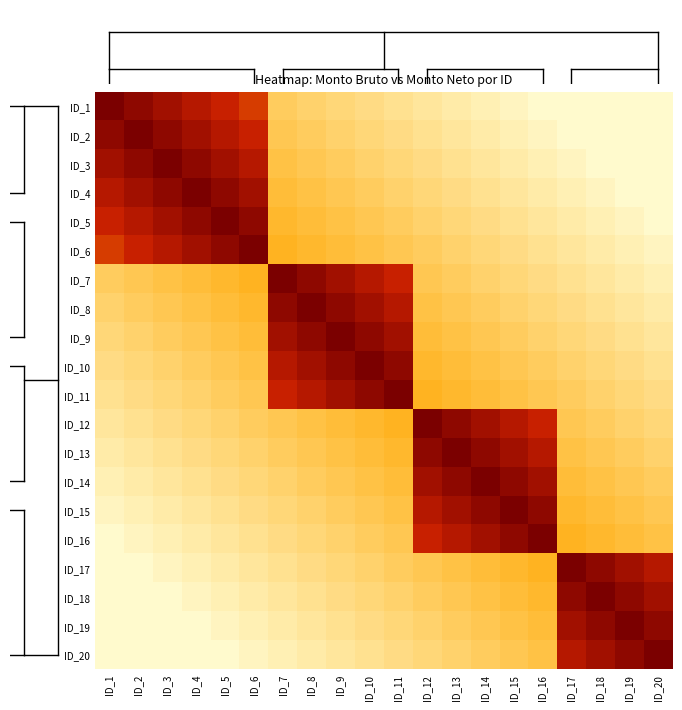

Reading right to left, transcribe all the data shown in this chart.

ID_1: ID_20=0.0	ID_19=0.0	ID_18=0.0	ID_17=0.0	ID_16=0.0	ID_15=0.0	ID_14=0.0	ID_13=0.1	ID_12=0.1	ID_11=0.1	ID_10=0.1	ID_9=0.1	ID_8=0.2	ID_7=0.2	ID_6=0.6	ID_5=0.7	ID_4=0.8	ID_3=0.8	ID_2=0.9	ID_1=1.0
ID_2: ID_20=0.0	ID_19=0.0	ID_18=0.0	ID_17=0.0	ID_16=0.0	ID_15=0.0	ID_14=0.1	ID_13=0.1	ID_12=0.1	ID_11=0.1	ID_10=0.1	ID_9=0.2	ID_8=0.2	ID_7=0.2	ID_6=0.7	ID_5=0.8	ID_4=0.8	ID_3=0.9	ID_2=1.0	ID_1=0.9
ID_3: ID_20=0.0	ID_19=0.0	ID_18=0.0	ID_17=0.0	ID_16=0.0	ID_15=0.1	ID_14=0.1	ID_13=0.1	ID_12=0.1	ID_11=0.1	ID_10=0.2	ID_9=0.2	ID_8=0.2	ID_7=0.2	ID_6=0.8	ID_5=0.8	ID_4=0.9	ID_3=1.0	ID_2=0.9	ID_1=0.8
ID_4: ID_20=0.0	ID_19=0.0	ID_18=0.0	ID_17=0.0	ID_16=0.1	ID_15=0.1	ID_14=0.1	ID_13=0.1	ID_12=0.1	ID_11=0.2	ID_10=0.2	ID_9=0.2	ID_8=0.2	ID_7=0.2	ID_6=0.8	ID_5=0.9	ID_4=1.0	ID_3=0.9	ID_2=0.8	ID_1=0.8
ID_5: ID_20=0.0	ID_19=0.0	ID_18=0.0	ID_17=0.1	ID_16=0.1	ID_15=0.1	ID_14=0.1	ID_13=0.1	ID_12=0.2	ID_11=0.2	ID_10=0.2	ID_9=0.2	ID_8=0.2	ID_7=0.3	ID_6=0.9	ID_5=1.0	ID_4=0.9	ID_3=0.8	ID_2=0.8	ID_1=0.7
ID_6: ID_20=0.0	ID_19=0.0	ID_18=0.1	ID_17=0.1	ID_16=0.1	ID_15=0.1	ID_14=0.1	ID_13=0.2	ID_12=0.2	ID_11=0.2	ID_10=0.2	ID_9=0.2	ID_8=0.3	ID_7=0.3	ID_6=1.0	ID_5=0.9	ID_4=0.8	ID_3=0.8	ID_2=0.7	ID_1=0.6
ID_7: ID_20=0.0	ID_19=0.1	ID_18=0.1	ID_17=0.1	ID_16=0.1	ID_15=0.1	ID_14=0.2	ID_13=0.2	ID_12=0.2	ID_11=0.7	ID_10=0.8	ID_9=0.8	ID_8=0.9	ID_7=1.0	ID_6=0.3	ID_5=0.3	ID_4=0.2	ID_3=0.2	ID_2=0.2	ID_1=0.2
ID_8: ID_20=0.1	ID_19=0.1	ID_18=0.1	ID_17=0.1	ID_16=0.1	ID_15=0.2	ID_14=0.2	ID_13=0.2	ID_12=0.2	ID_11=0.8	ID_10=0.8	ID_9=0.9	ID_8=1.0	ID_7=0.9	ID_6=0.3	ID_5=0.2	ID_4=0.2	ID_3=0.2	ID_2=0.2	ID_1=0.2
ID_9: ID_20=0.1	ID_19=0.1	ID_18=0.1	ID_17=0.1	ID_16=0.2	ID_15=0.2	ID_14=0.2	ID_13=0.2	ID_12=0.2	ID_11=0.8	ID_10=0.9	ID_9=1.0	ID_8=0.9	ID_7=0.8	ID_6=0.2	ID_5=0.2	ID_4=0.2	ID_3=0.2	ID_2=0.2	ID_1=0.1
ID_10: ID_20=0.1	ID_19=0.1	ID_18=0.1	ID_17=0.2	ID_16=0.2	ID_15=0.2	ID_14=0.2	ID_13=0.2	ID_12=0.3	ID_11=0.9	ID_10=1.0	ID_9=0.9	ID_8=0.8	ID_7=0.8	ID_6=0.2	ID_5=0.2	ID_4=0.2	ID_3=0.2	ID_2=0.1	ID_1=0.1
ID_11: ID_20=0.1	ID_19=0.1	ID_18=0.2	ID_17=0.2	ID_16=0.2	ID_15=0.2	ID_14=0.2	ID_13=0.3	ID_12=0.3	ID_11=1.0	ID_10=0.9	ID_9=0.8	ID_8=0.8	ID_7=0.7	ID_6=0.2	ID_5=0.2	ID_4=0.2	ID_3=0.1	ID_2=0.1	ID_1=0.1
ID_12: ID_20=0.1	ID_19=0.2	ID_18=0.2	ID_17=0.2	ID_16=0.7	ID_15=0.8	ID_14=0.8	ID_13=0.9	ID_12=1.0	ID_11=0.3	ID_10=0.3	ID_9=0.2	ID_8=0.2	ID_7=0.2	ID_6=0.2	ID_5=0.2	ID_4=0.1	ID_3=0.1	ID_2=0.1	ID_1=0.1
ID_13: ID_20=0.2	ID_19=0.2	ID_18=0.2	ID_17=0.2	ID_16=0.8	ID_15=0.8	ID_14=0.9	ID_13=1.0	ID_12=0.9	ID_11=0.3	ID_10=0.2	ID_9=0.2	ID_8=0.2	ID_7=0.2	ID_6=0.2	ID_5=0.1	ID_4=0.1	ID_3=0.1	ID_2=0.1	ID_1=0.1
ID_14: ID_20=0.2	ID_19=0.2	ID_18=0.2	ID_17=0.2	ID_16=0.8	ID_15=0.9	ID_14=1.0	ID_13=0.9	ID_12=0.8	ID_11=0.2	ID_10=0.2	ID_9=0.2	ID_8=0.2	ID_7=0.2	ID_6=0.1	ID_5=0.1	ID_4=0.1	ID_3=0.1	ID_2=0.1	ID_1=0.0
ID_15: ID_20=0.2	ID_19=0.2	ID_18=0.2	ID_17=0.3	ID_16=0.9	ID_15=1.0	ID_14=0.9	ID_13=0.8	ID_12=0.8	ID_11=0.2	ID_10=0.2	ID_9=0.2	ID_8=0.2	ID_7=0.1	ID_6=0.1	ID_5=0.1	ID_4=0.1	ID_3=0.1	ID_2=0.0	ID_1=0.0
ID_16: ID_20=0.2	ID_19=0.2	ID_18=0.3	ID_17=0.3	ID_16=1.0	ID_15=0.9	ID_14=0.8	ID_13=0.8	ID_12=0.7	ID_11=0.2	ID_10=0.2	ID_9=0.2	ID_8=0.1	ID_7=0.1	ID_6=0.1	ID_5=0.1	ID_4=0.1	ID_3=0.0	ID_2=0.0	ID_1=0.0
ID_17: ID_20=0.8	ID_19=0.8	ID_18=0.9	ID_17=1.0	ID_16=0.3	ID_15=0.3	ID_14=0.2	ID_13=0.2	ID_12=0.2	ID_11=0.2	ID_10=0.2	ID_9=0.1	ID_8=0.1	ID_7=0.1	ID_6=0.1	ID_5=0.1	ID_4=0.0	ID_3=0.0	ID_2=0.0	ID_1=0.0
ID_18: ID_20=0.8	ID_19=0.9	ID_18=1.0	ID_17=0.9	ID_16=0.3	ID_15=0.2	ID_14=0.2	ID_13=0.2	ID_12=0.2	ID_11=0.2	ID_10=0.1	ID_9=0.1	ID_8=0.1	ID_7=0.1	ID_6=0.1	ID_5=0.0	ID_4=0.0	ID_3=0.0	ID_2=0.0	ID_1=0.0
ID_19: ID_20=0.9	ID_19=1.0	ID_18=0.9	ID_17=0.8	ID_16=0.2	ID_15=0.2	ID_14=0.2	ID_13=0.2	ID_12=0.2	ID_11=0.1	ID_10=0.1	ID_9=0.1	ID_8=0.1	ID_7=0.1	ID_6=0.0	ID_5=0.0	ID_4=0.0	ID_3=0.0	ID_2=0.0	ID_1=0.0
ID_20: ID_20=1.0	ID_19=0.9	ID_18=0.8	ID_17=0.8	ID_16=0.2	ID_15=0.2	ID_14=0.2	ID_13=0.2	ID_12=0.1	ID_11=0.1	ID_10=0.1	ID_9=0.1	ID_8=0.1	ID_7=0.0	ID_6=0.0	ID_5=0.0	ID_4=0.0	ID_3=0.0	ID_2=0.0	ID_1=0.0